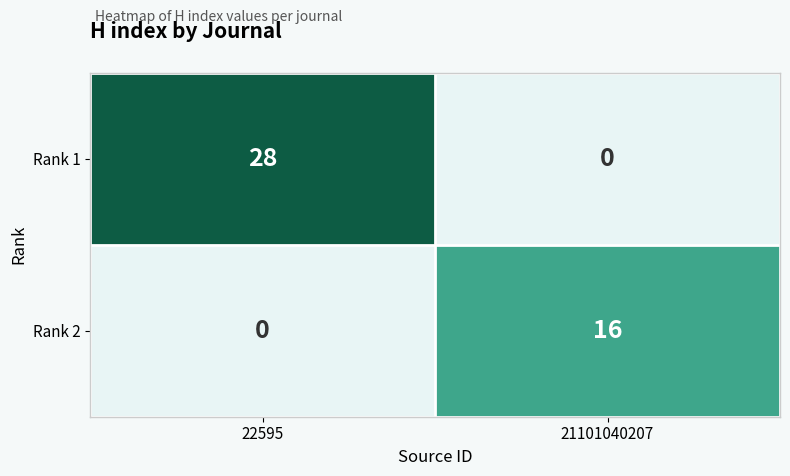

At 22595, list the series in order from smallest to largest.

Rank 2, Rank 1